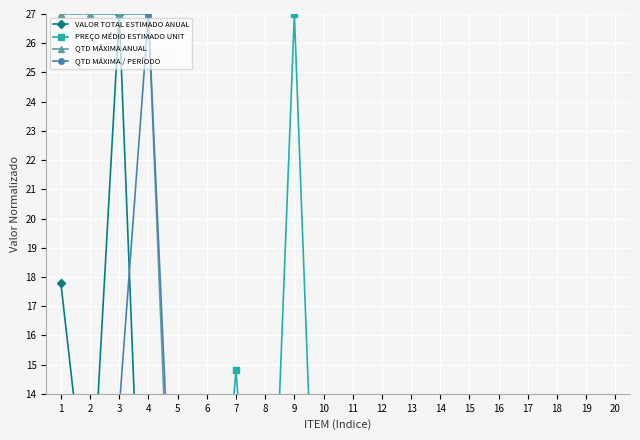

Is it true that QTD MÁXIMA / PERÍODO equals 4.5 at 12?

True